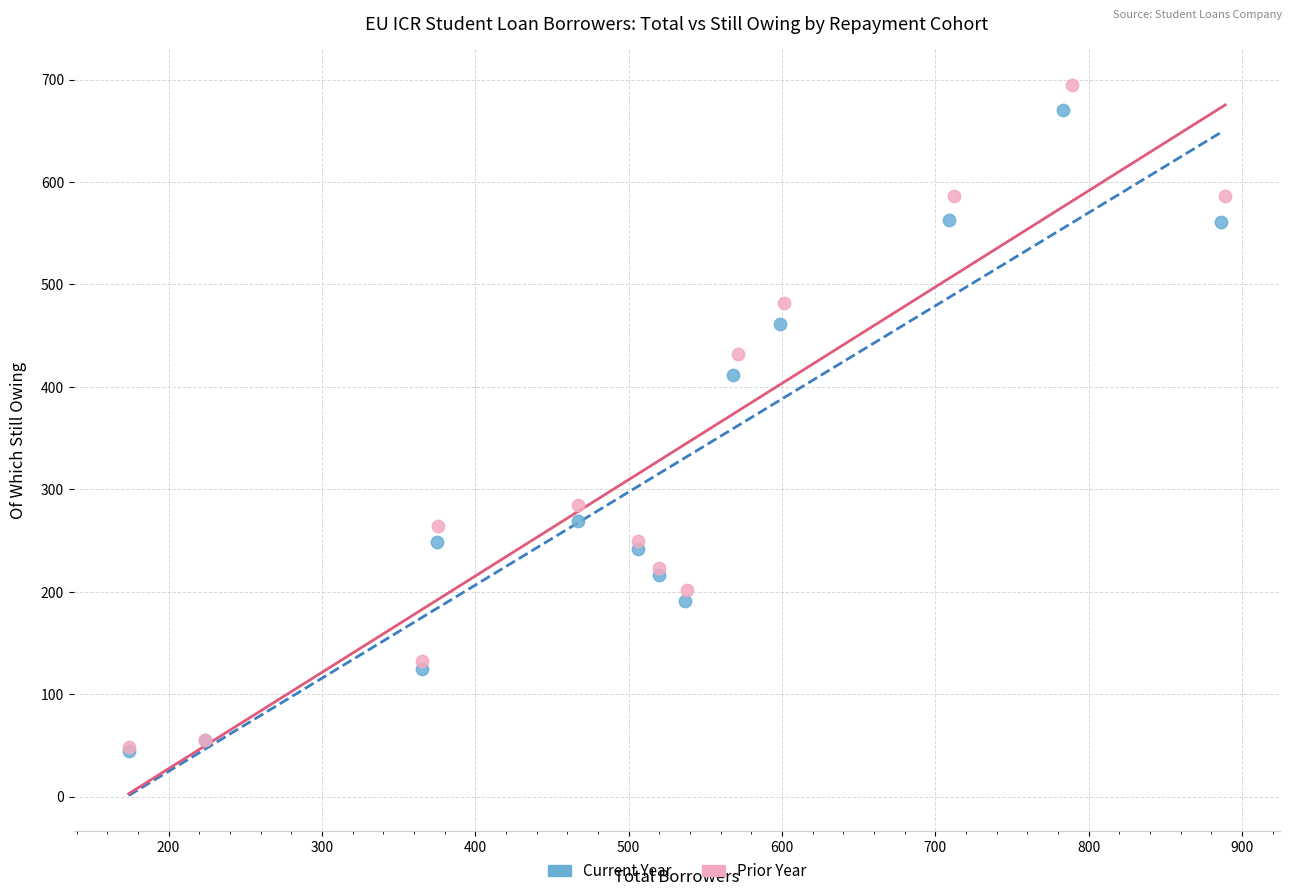

Which series contains the highest Y value?

Prior Year